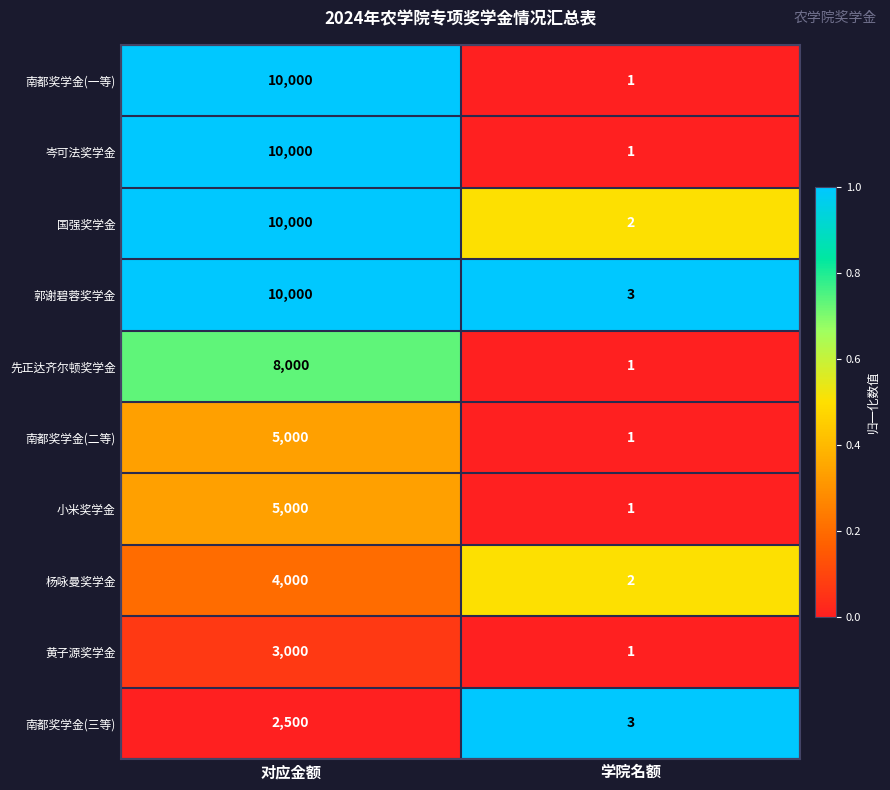

What is the sum of all 南都奖学金(一等) values?

10001